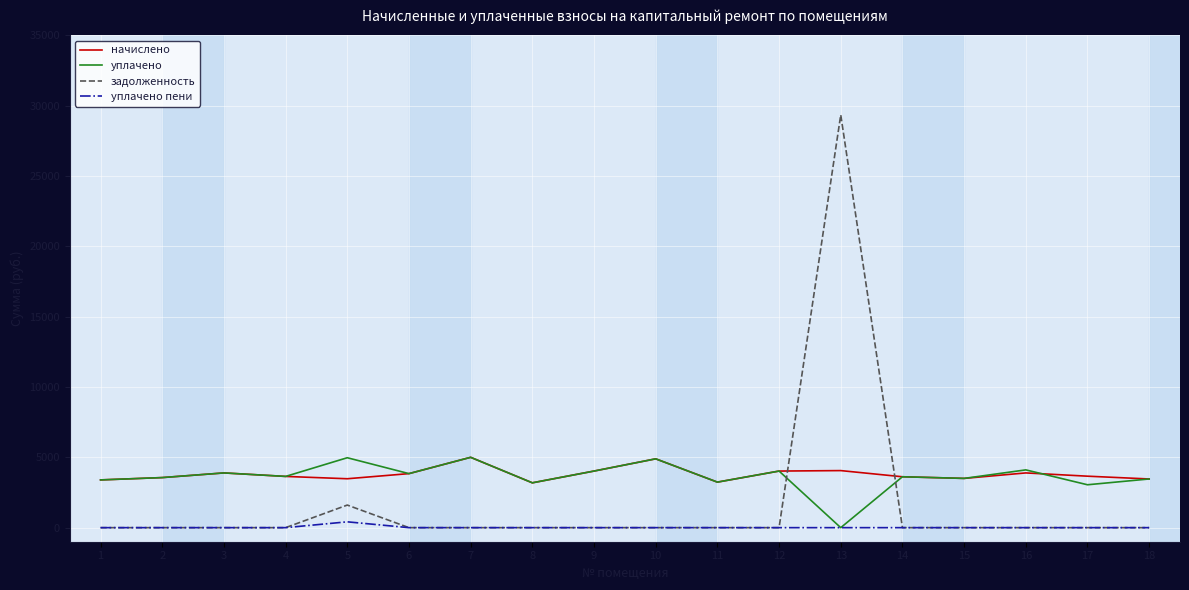

What is the greatest value displayed?

29347.9